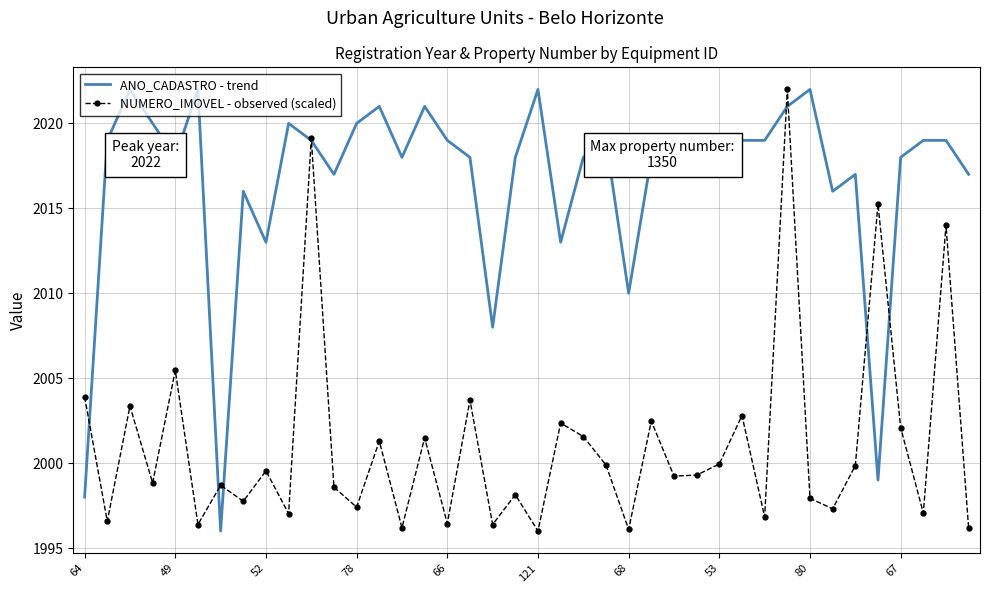

Rank the series by their average value, from lowest to highest.

NUMERO_IMOVEL - observed (scaled), ANO_CADASTRO - trend